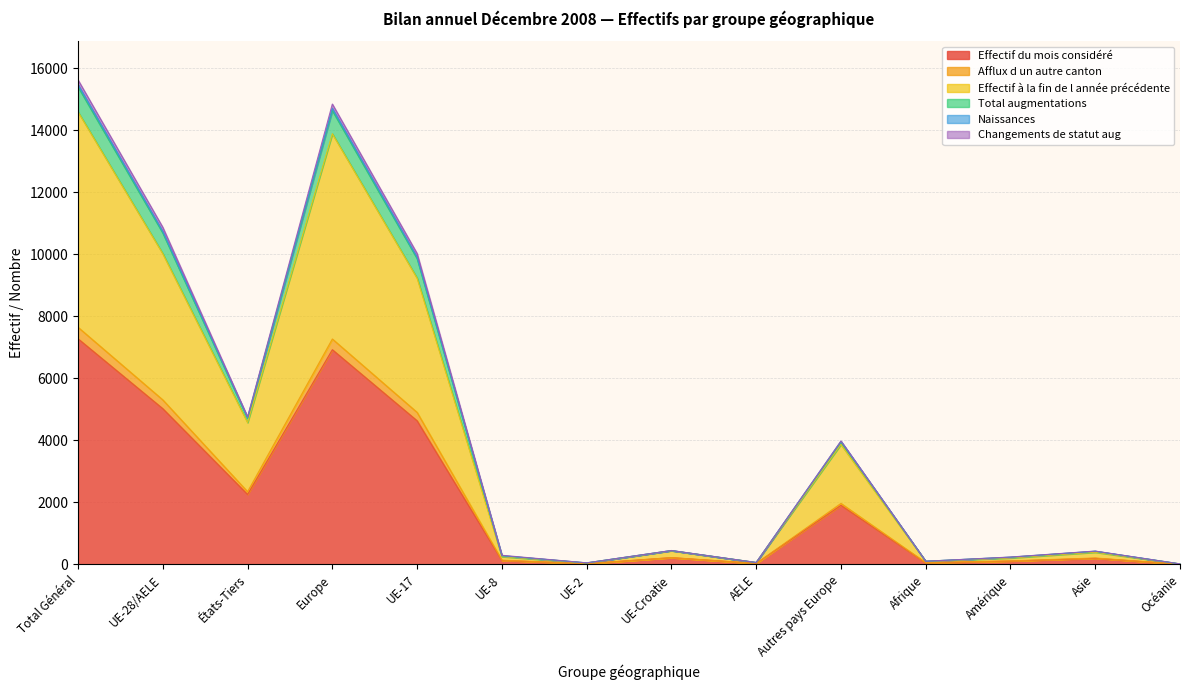

Which category has the lowest value across all series?

Océanie